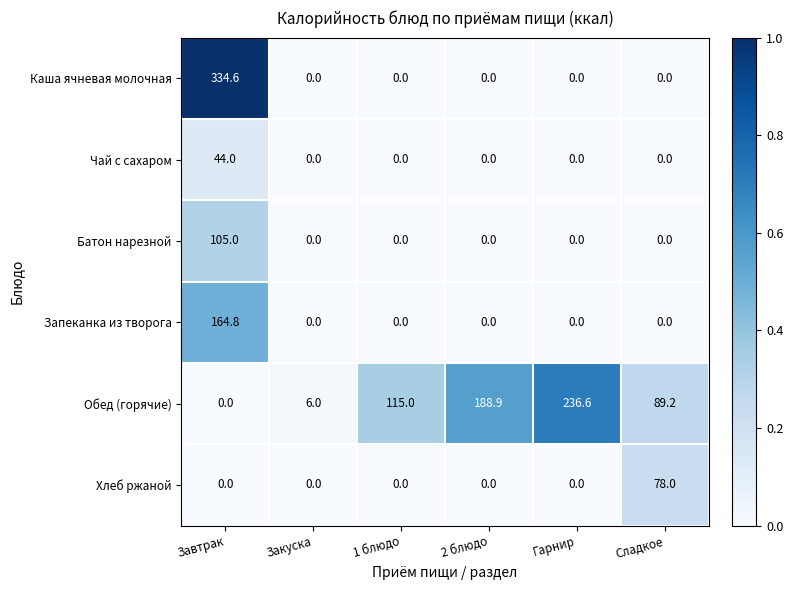

What is the difference between the maximum and minimum values in the Каша ячневая молочная series?

334.6